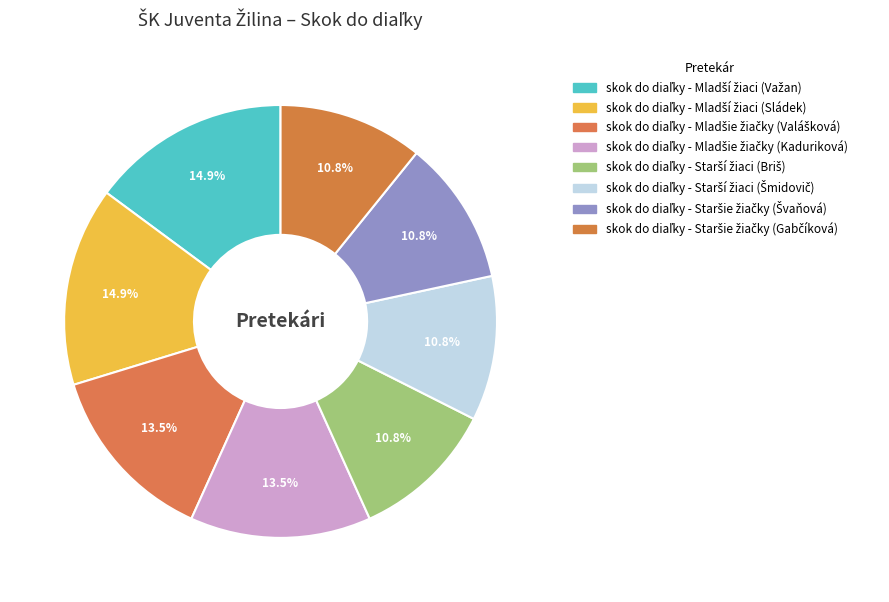

Count the number of slices in the pie.

8